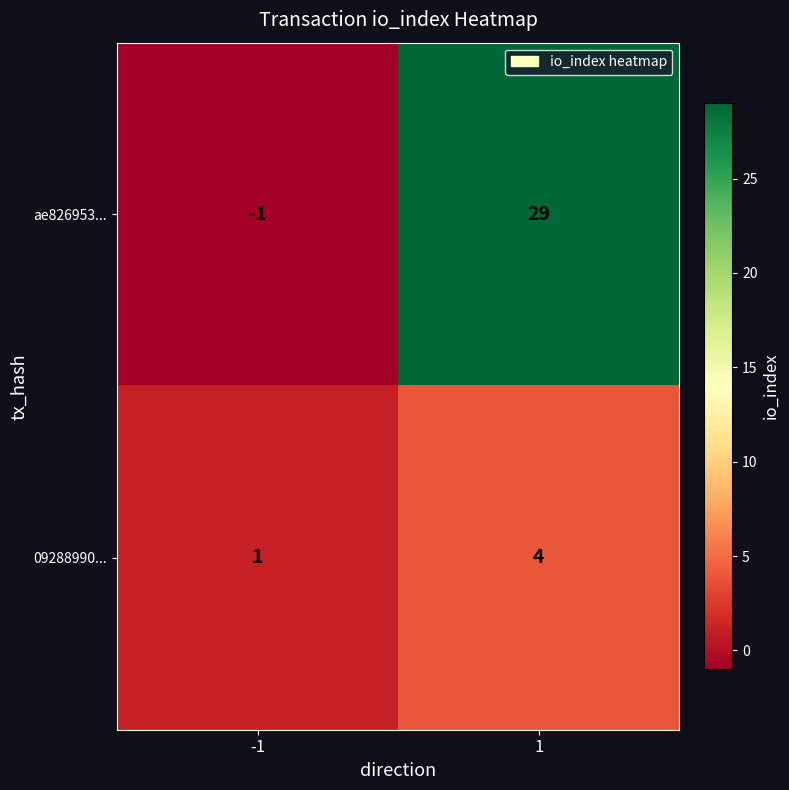

Which series has the largest range (max minus min)?

ae826953...